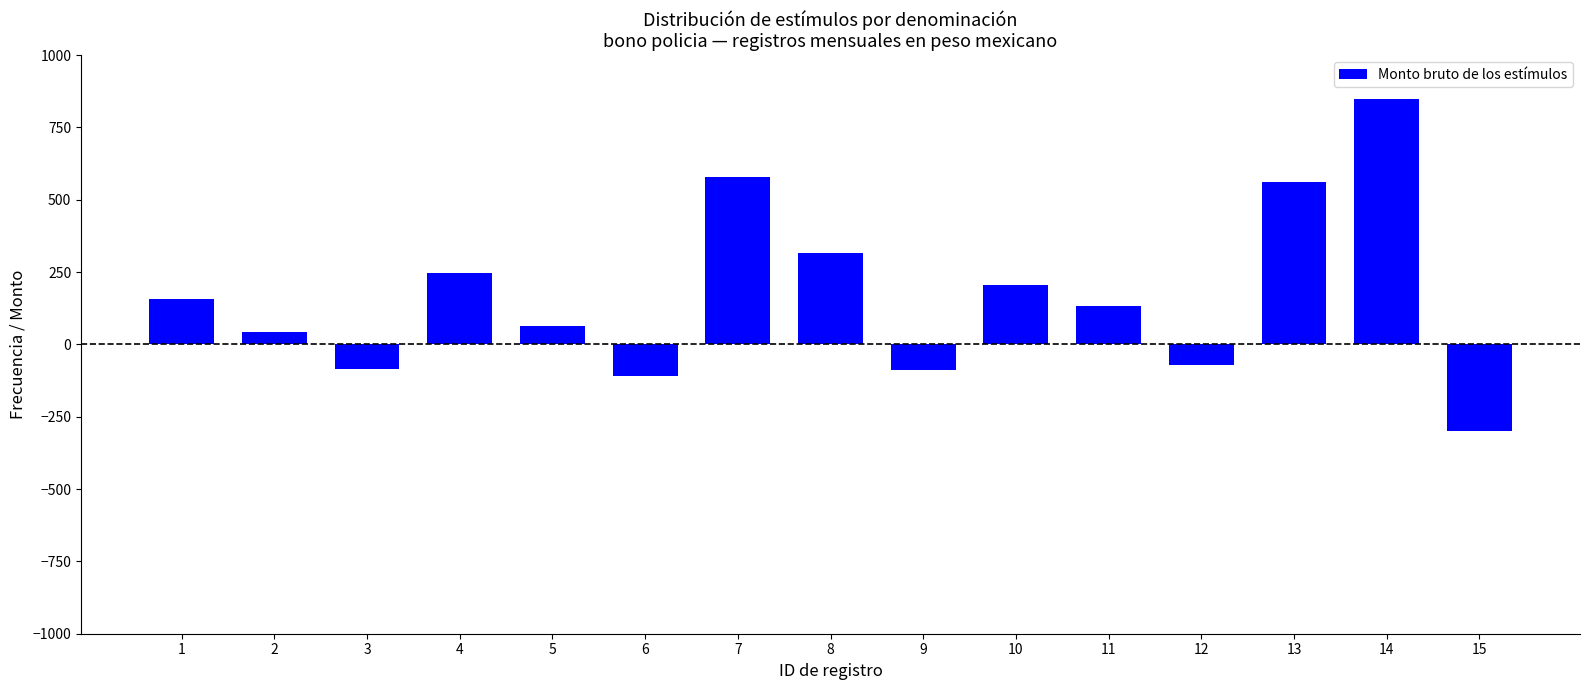

What is the change in value from 1 to 4?

+90